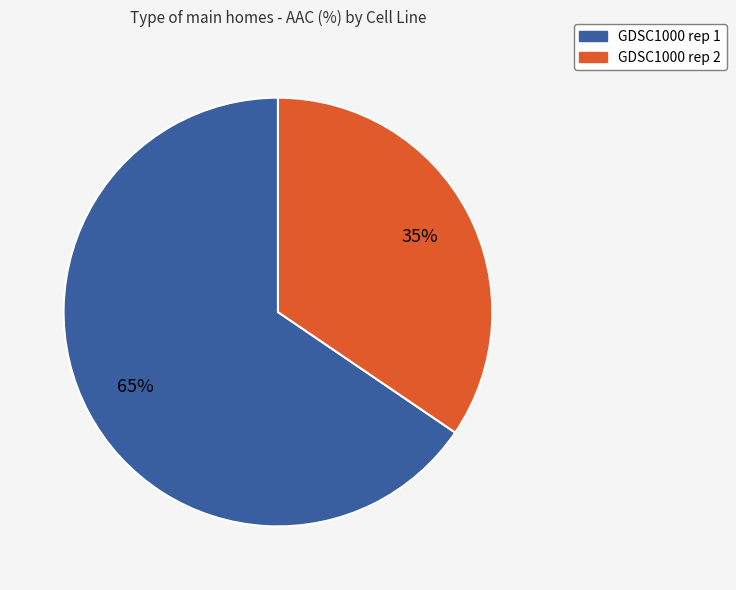

To the nearest percent, what is the average slice percentage?

50%